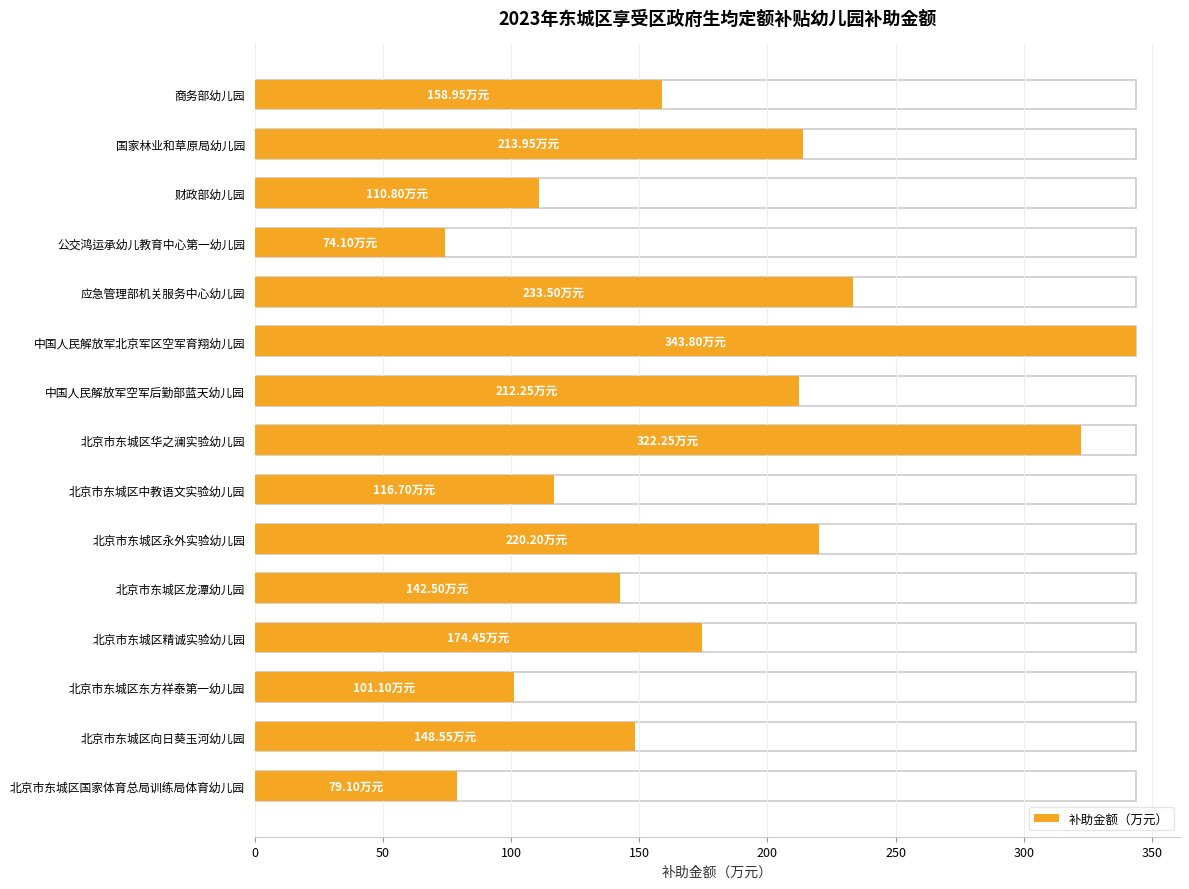

At which category does the chart reach its minimum across all series?

公交鸿运承幼儿教育中心第一幼儿园